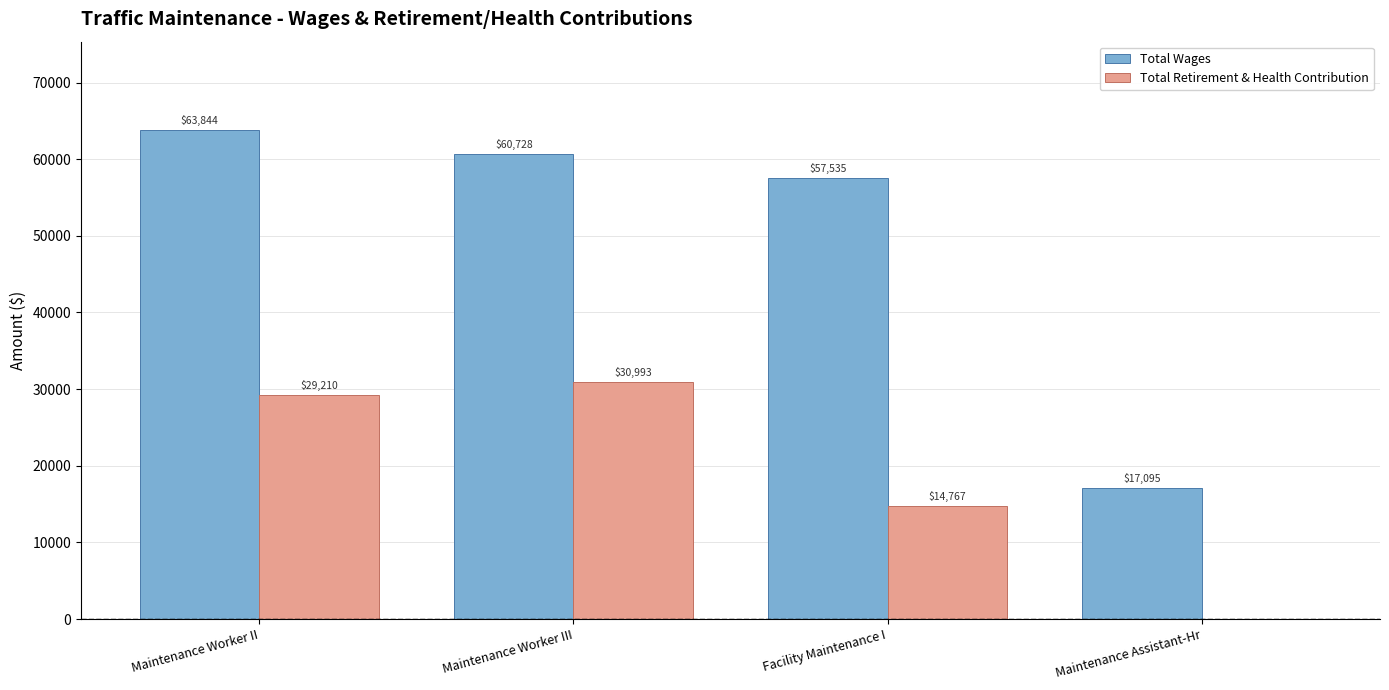

What are all the series names shown in the legend?

Total Wages, Total Retirement & Health Contribution